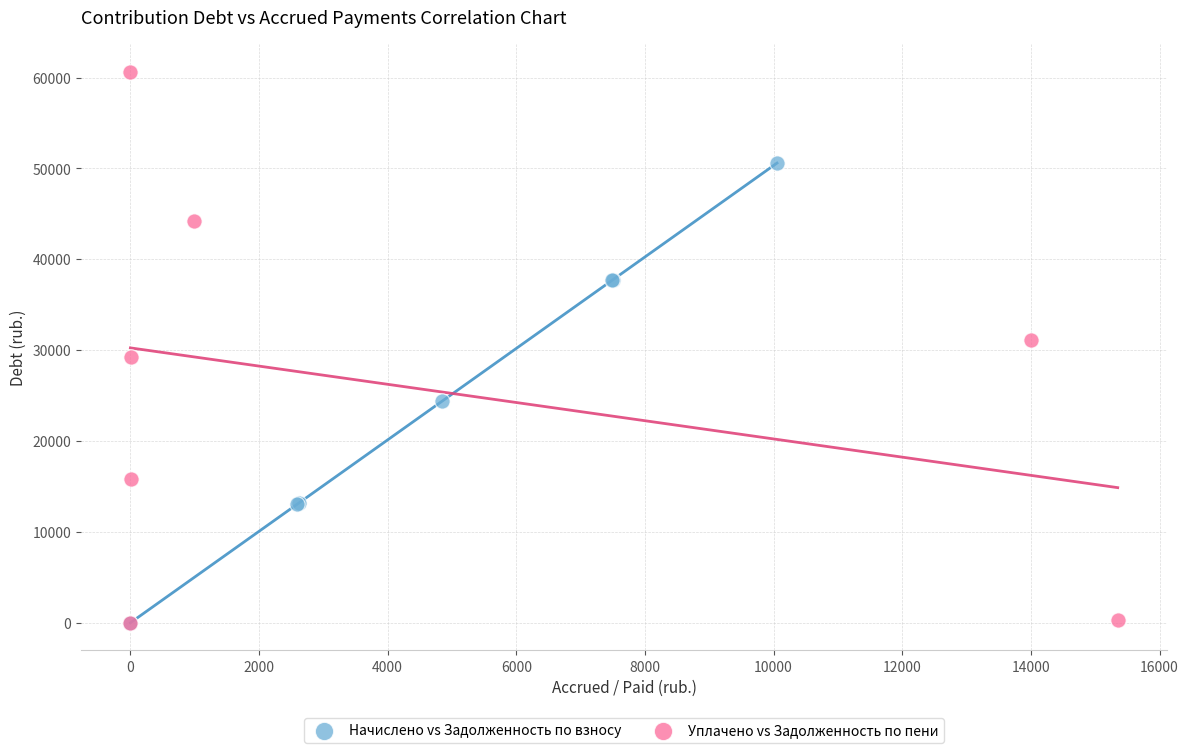

Which series has the widest spread of Y values?

Уплачено vs Задолженность по пени